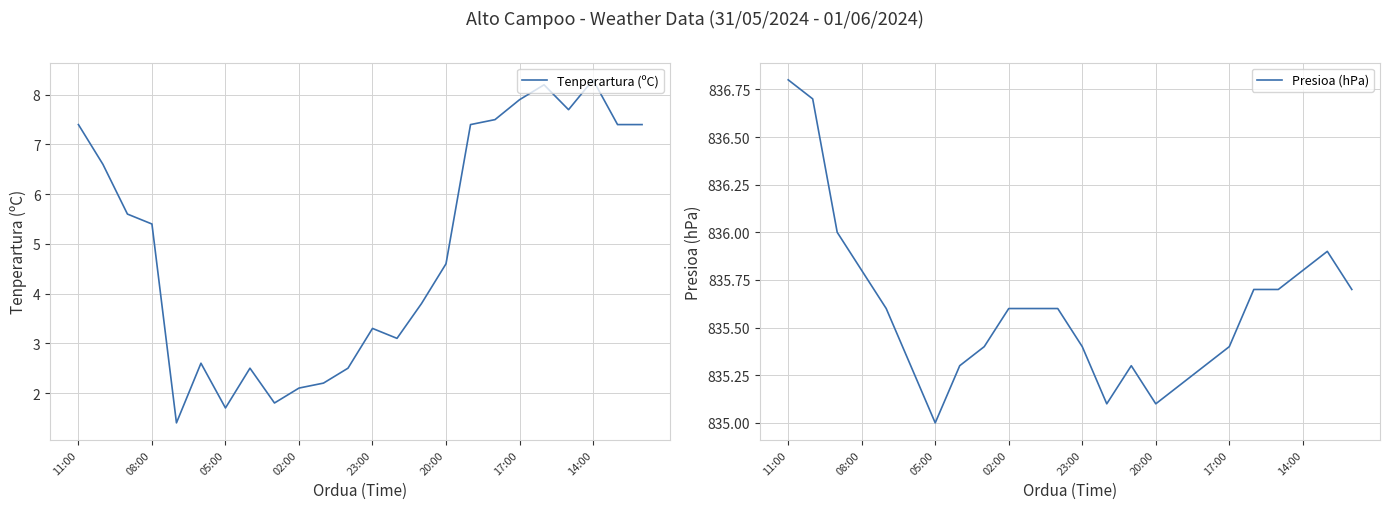

True or false: Presioa (hPa) and Tenperartura (ºC) intersect in this chart.

False